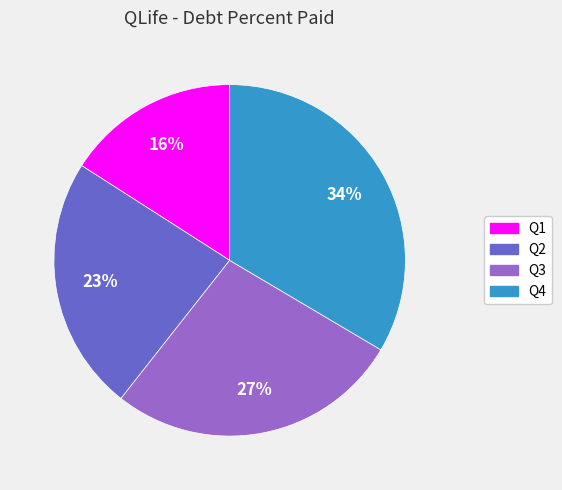

To the nearest percent, what portion does Q1 represent?

16%